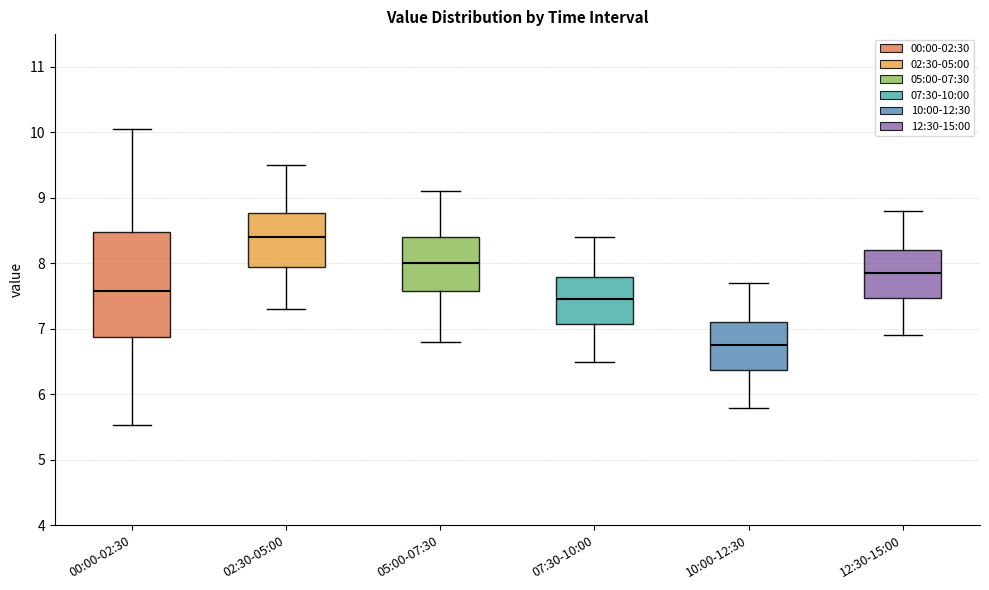

Which box has the highest median line?

02:30-05:00